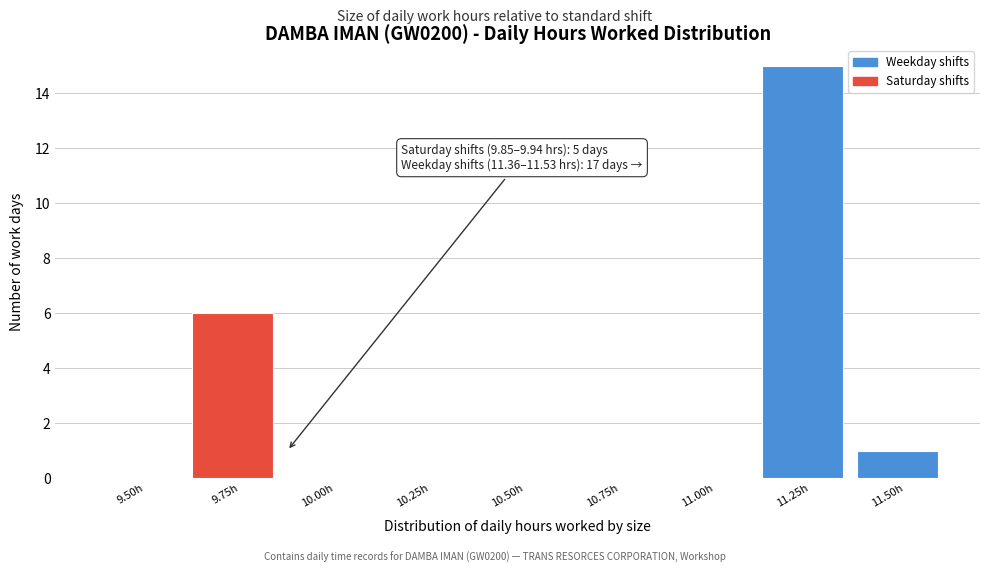

Reading left to right, list all the values displayed in this chart.

9.50h=0	9.75h=6	10.00h=0	10.25h=0	10.50h=0	10.75h=0	11.00h=0	11.25h=15	11.50h=1